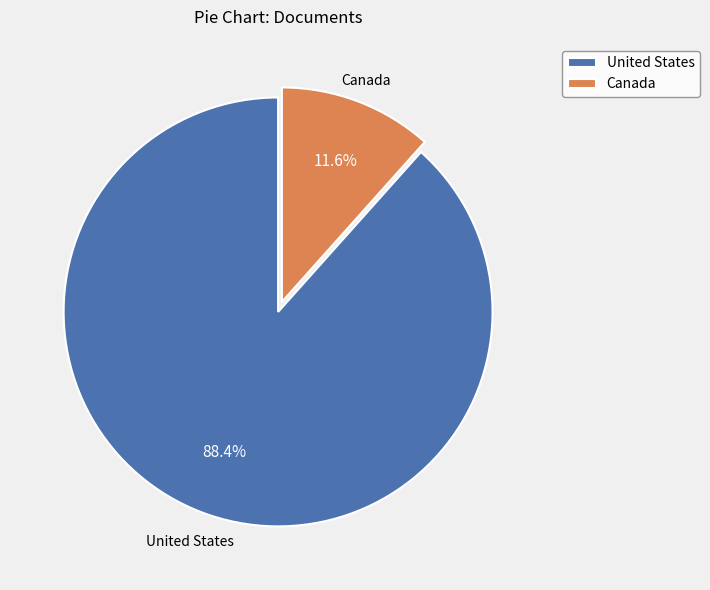

Combined, do Canada and United States account for over 50%?

Yes